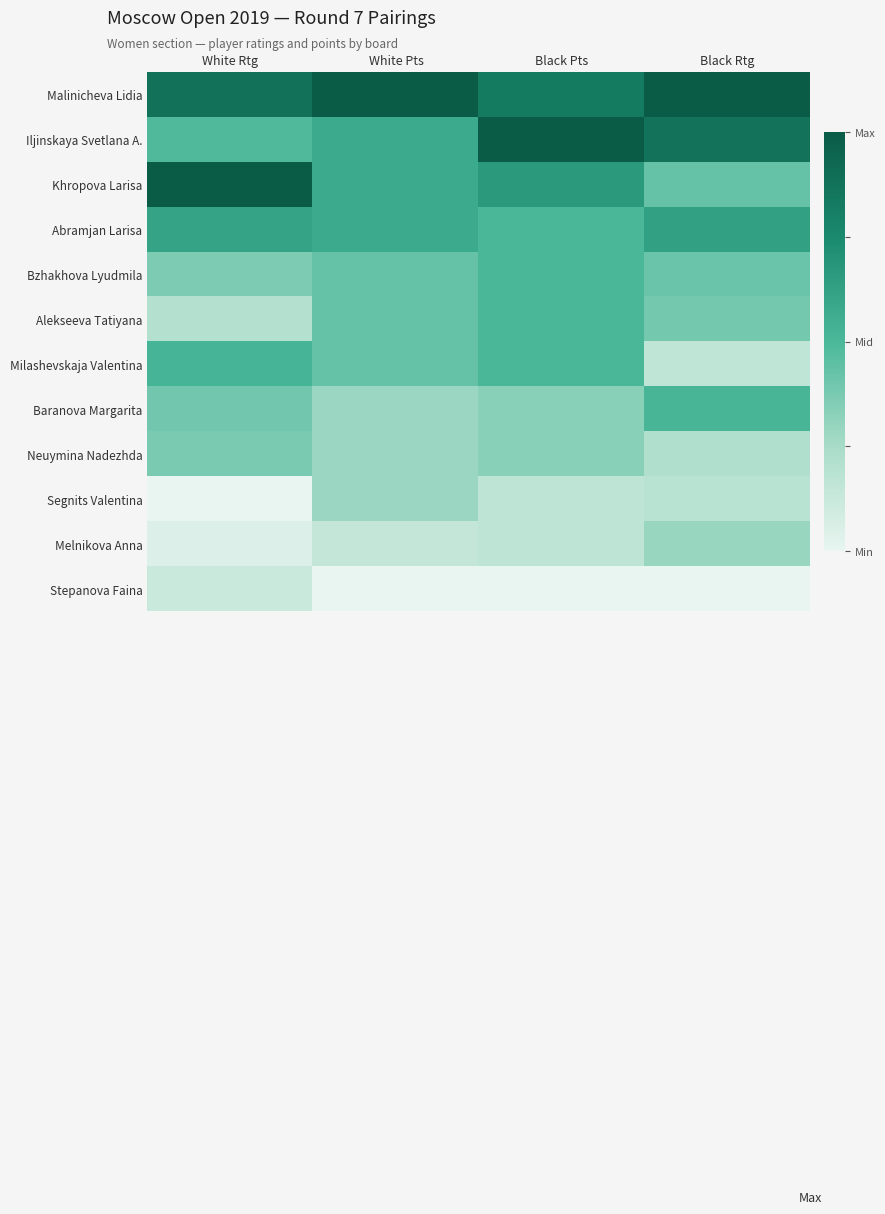

Count the number of data series in this chart.

12